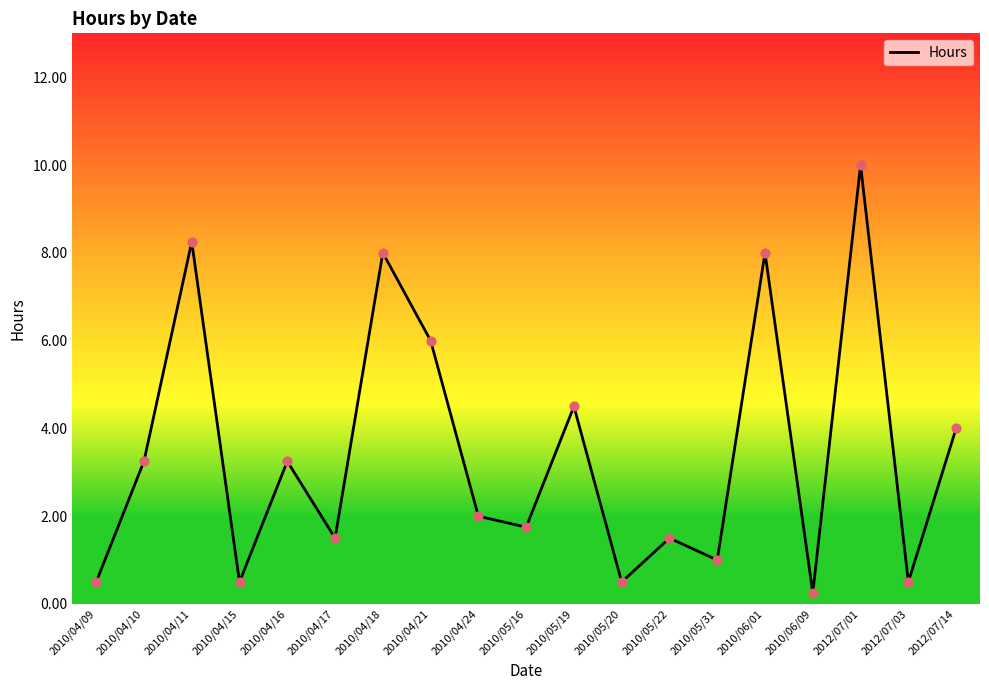

Which has a higher value, 2010/05/20 or 2010/05/19?

2010/05/19